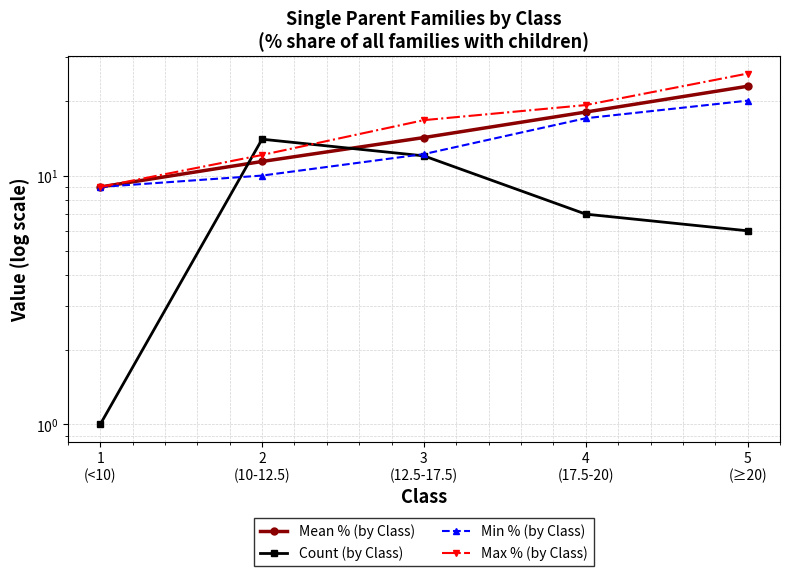

At which category does the chart reach its minimum across all series?

1
(<10)